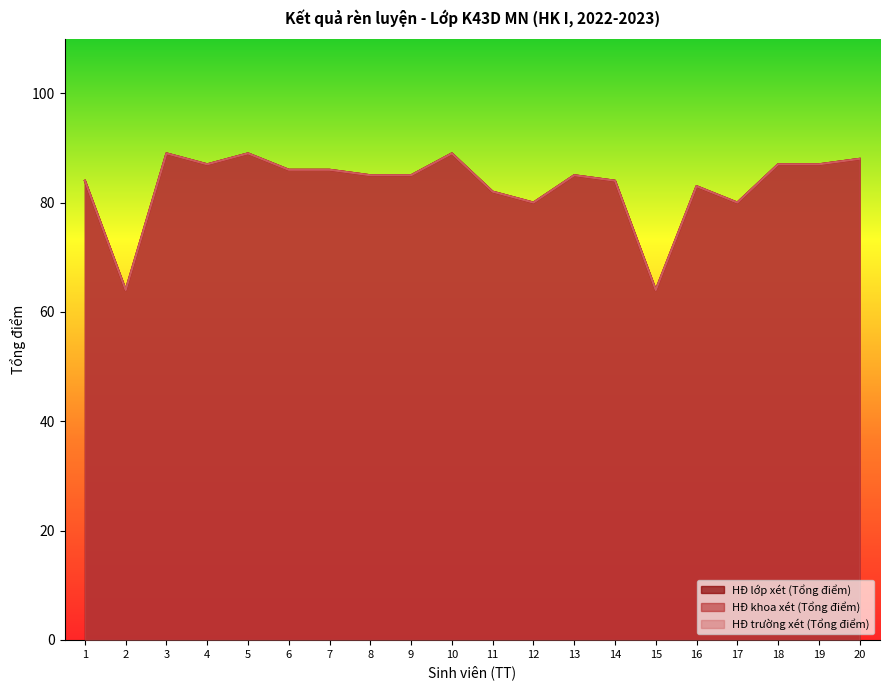

Does the chart display data point markers on the line(s)?

No